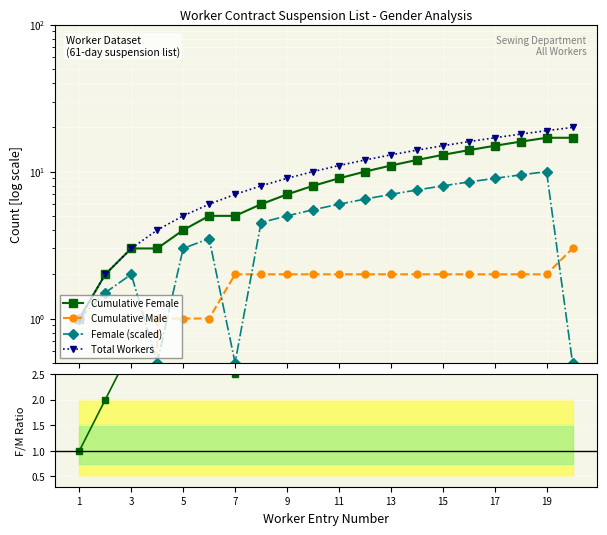

How many distinct data groups are displayed?

5